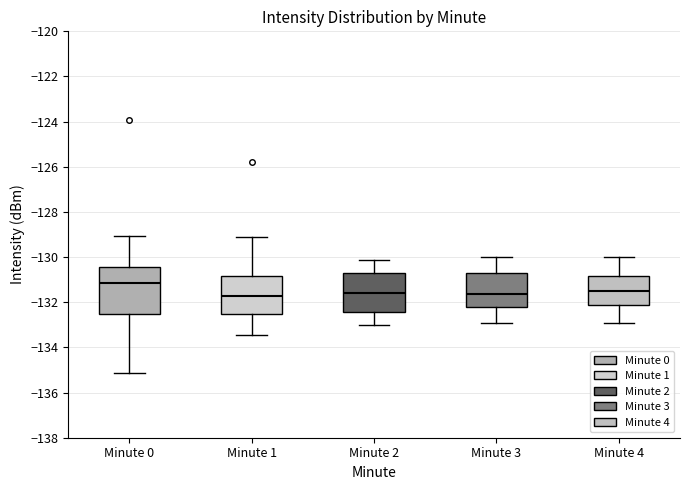

Reading left to right, read every box against the y-axis: the position of its median line, the range the box covers, and the ends of its whiskers. The values are not printed on the chart, so give them approximately, as read against the axis.

Minute 0: median -131.2, box -132.6 to -130.4, whiskers -135.2 to -129.0
Minute 1: median -131.8, box -132.6 to -130.8, whiskers -133.4 to -129.2
Minute 2: median -131.6, box -132.4 to -130.8, whiskers -133.0 to -130.2
Minute 3: median -131.6, box -132.2 to -130.8, whiskers -133.0 to -130.0
Minute 4: median -131.6, box -132.2 to -130.8, whiskers -133.0 to -130.0